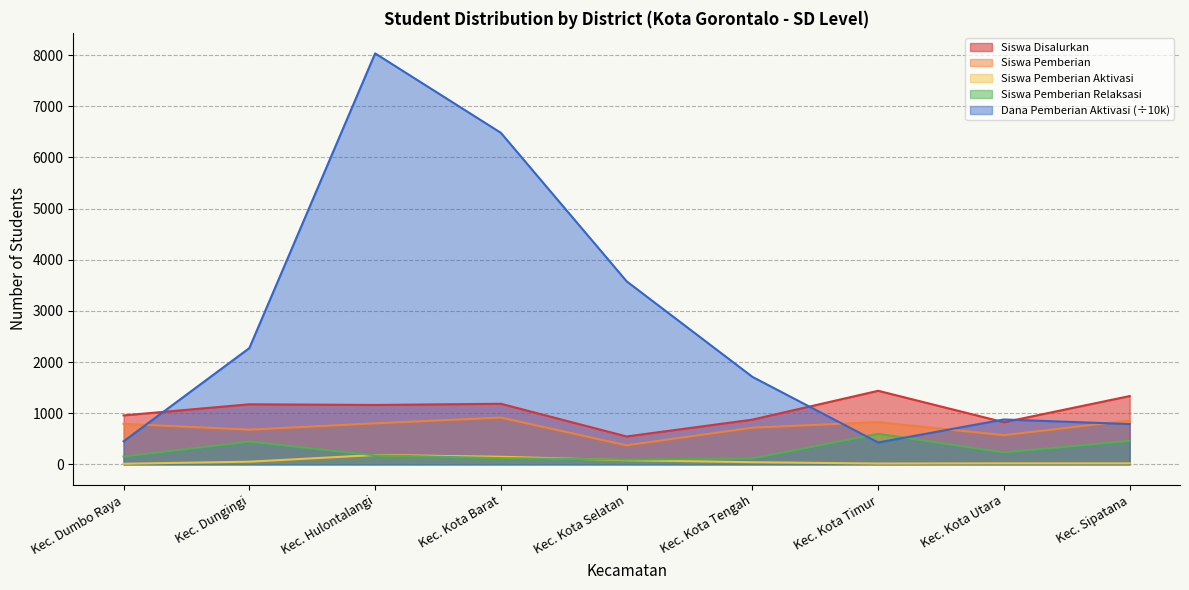

Is it true that Dana Pemberian Aktivasi equals 1710.0 at Kec. Kota Tengah?

True